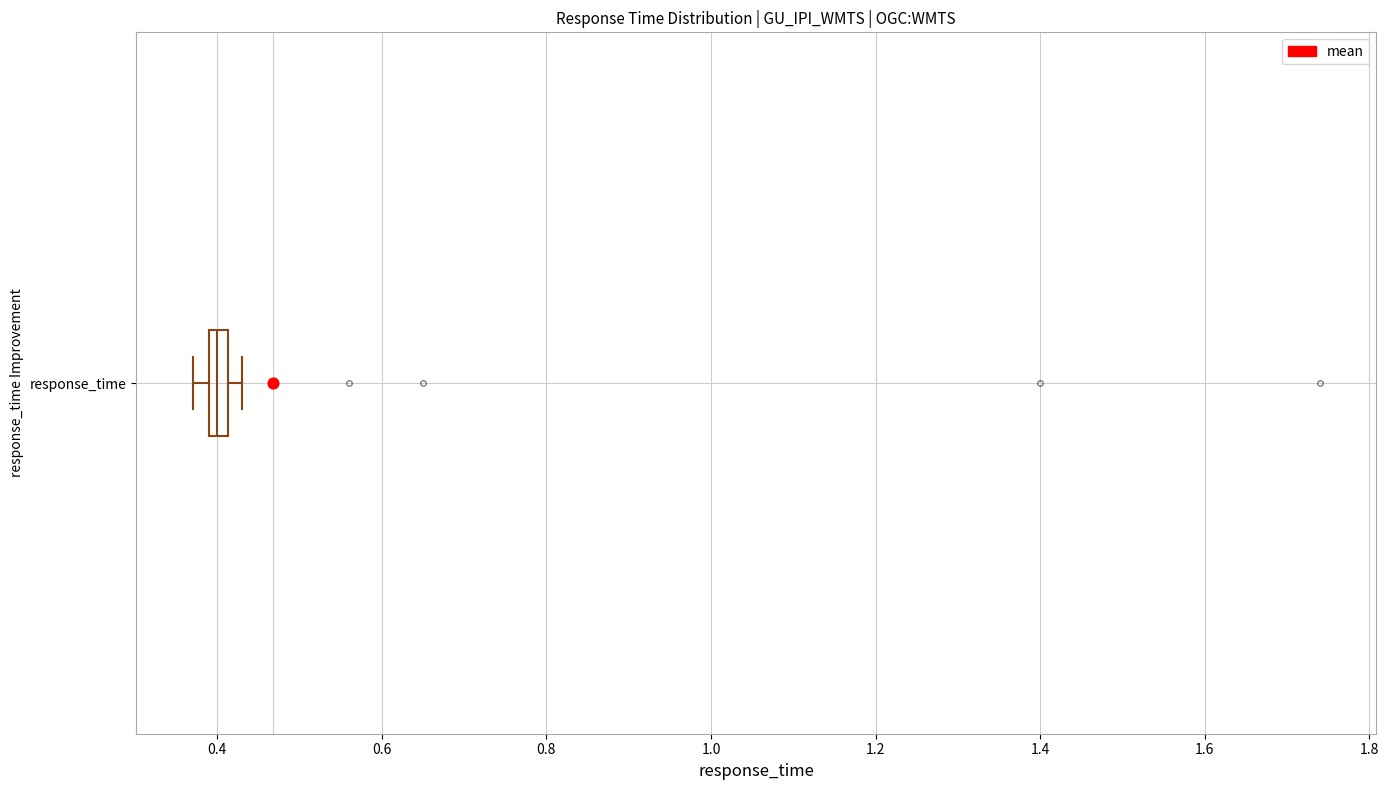

Where does the left whisker of the box for response_time end on the x-axis? The values are not printed on the chart, so give them approximately, as read against the axis.

0.38